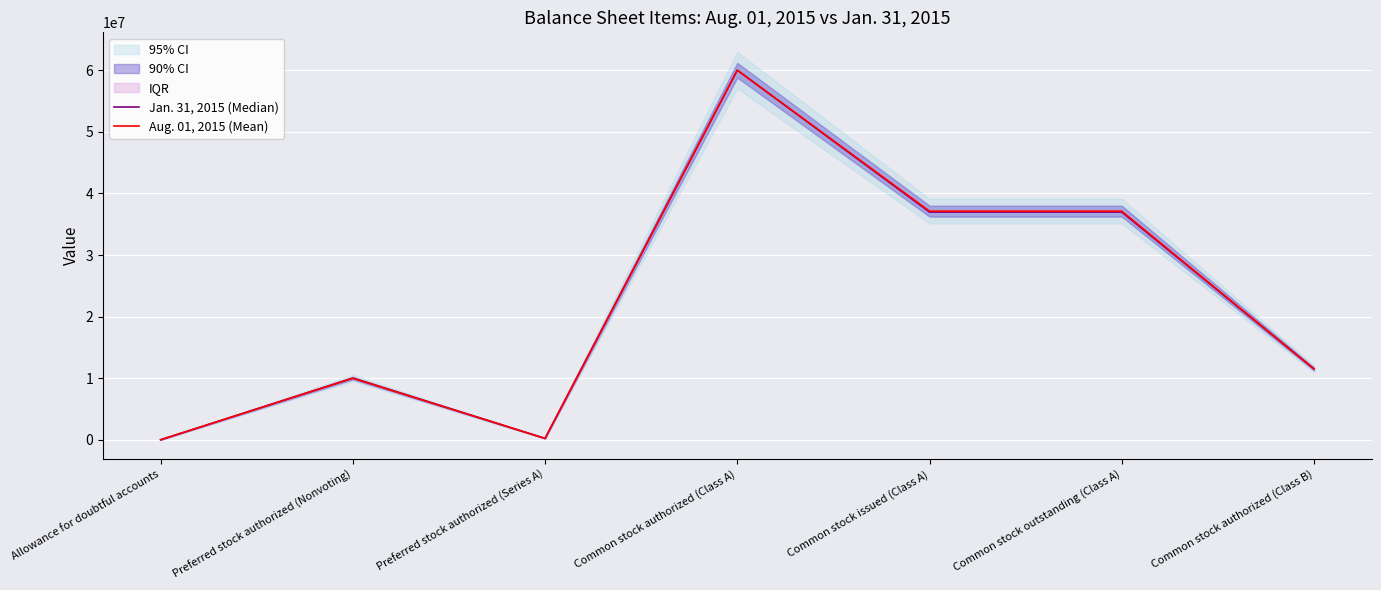

True or false: Aug. 01, 2015 (Mean) and Jan. 31, 2015 (Median) intersect in this chart.

False